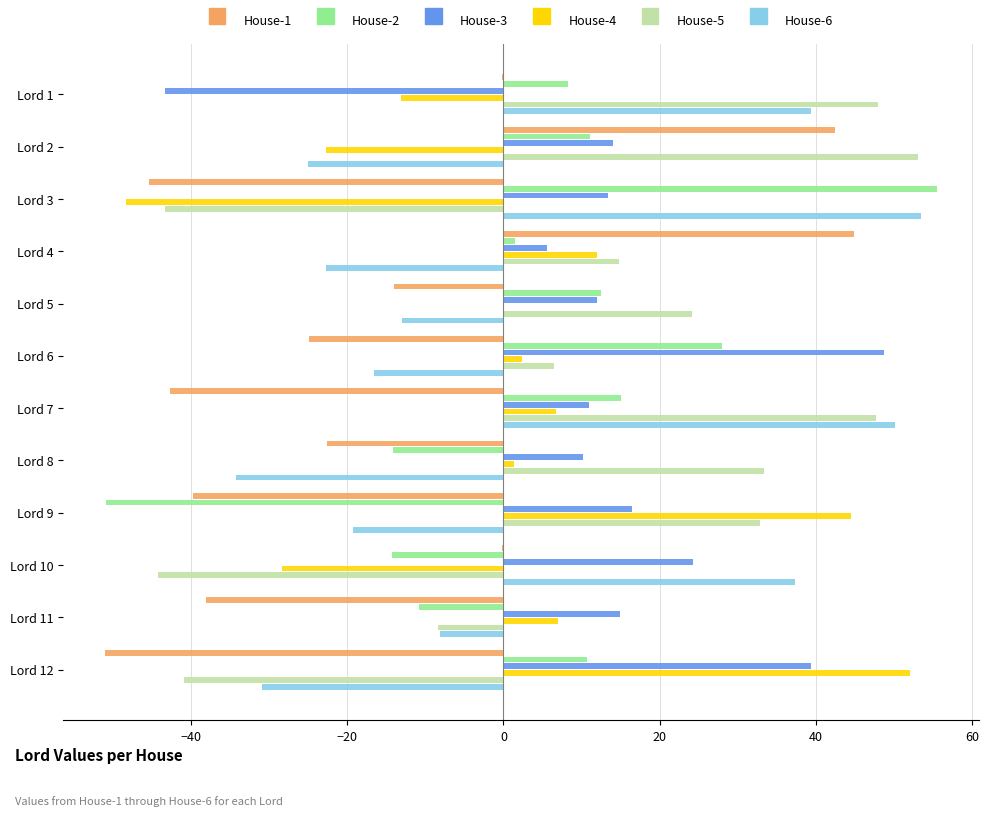

True or false: House-1 has a value of -0.1 at Lord 10.

True